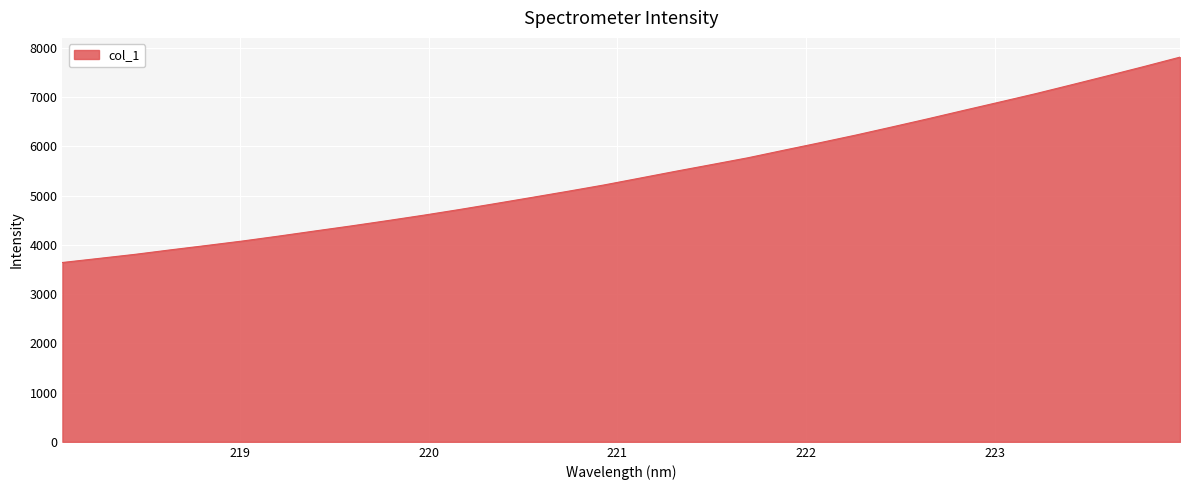

What is the smallest value displayed?

3642.4